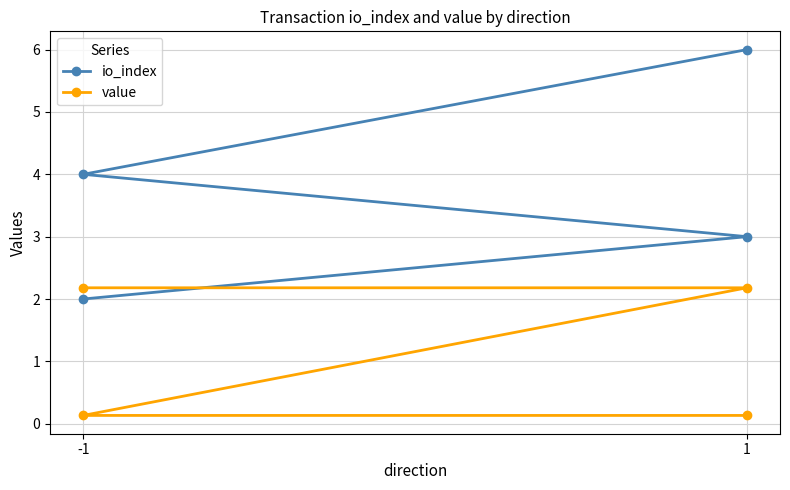

At 1, list the series in order from smallest to largest.

value, io_index